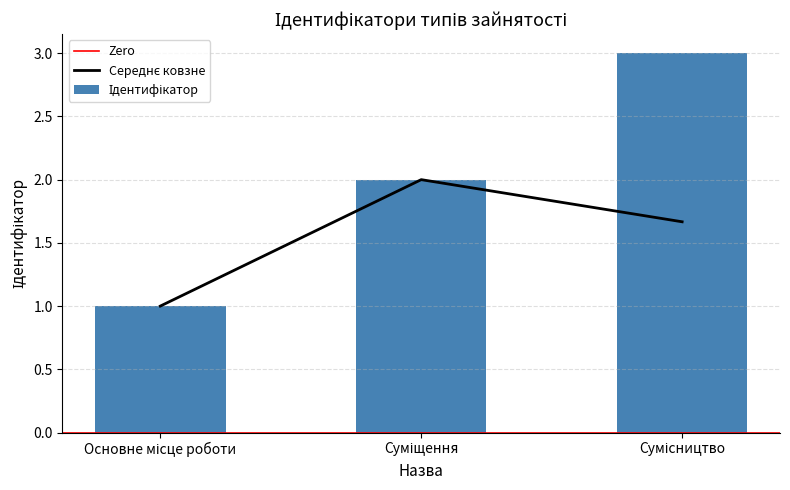

What is the label of the 2nd bar from the left?

Суміщення